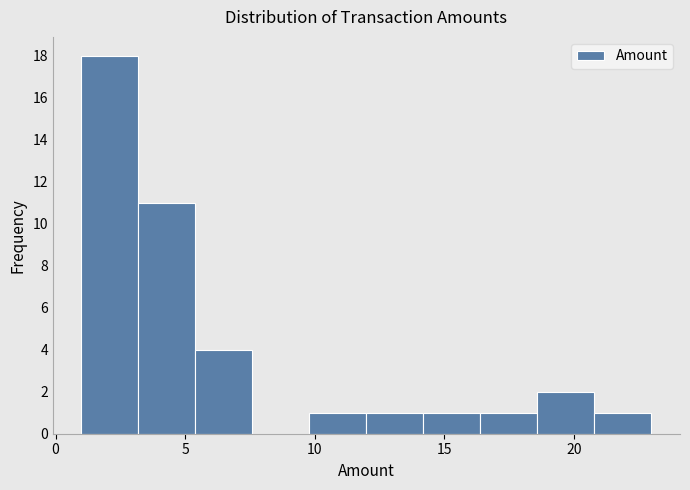

Which range on the x-axis has the tallest bar?

1.0 to 3.2